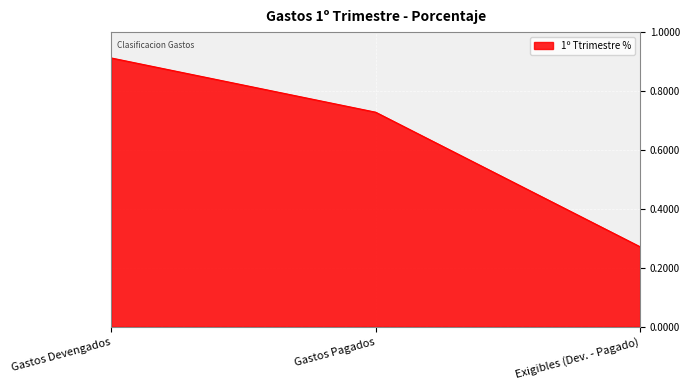

Count the values in the range 0 to 1.

3